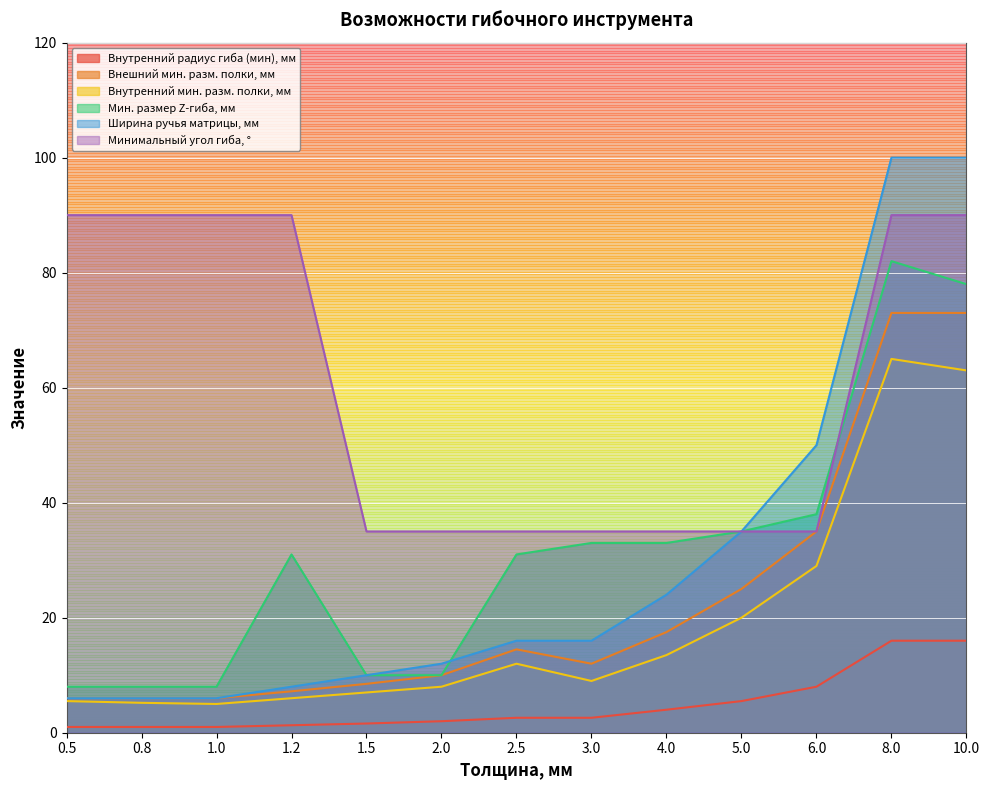

True or false: Минимальный угол гиба, ° has more than 2 interior local peaks.

False